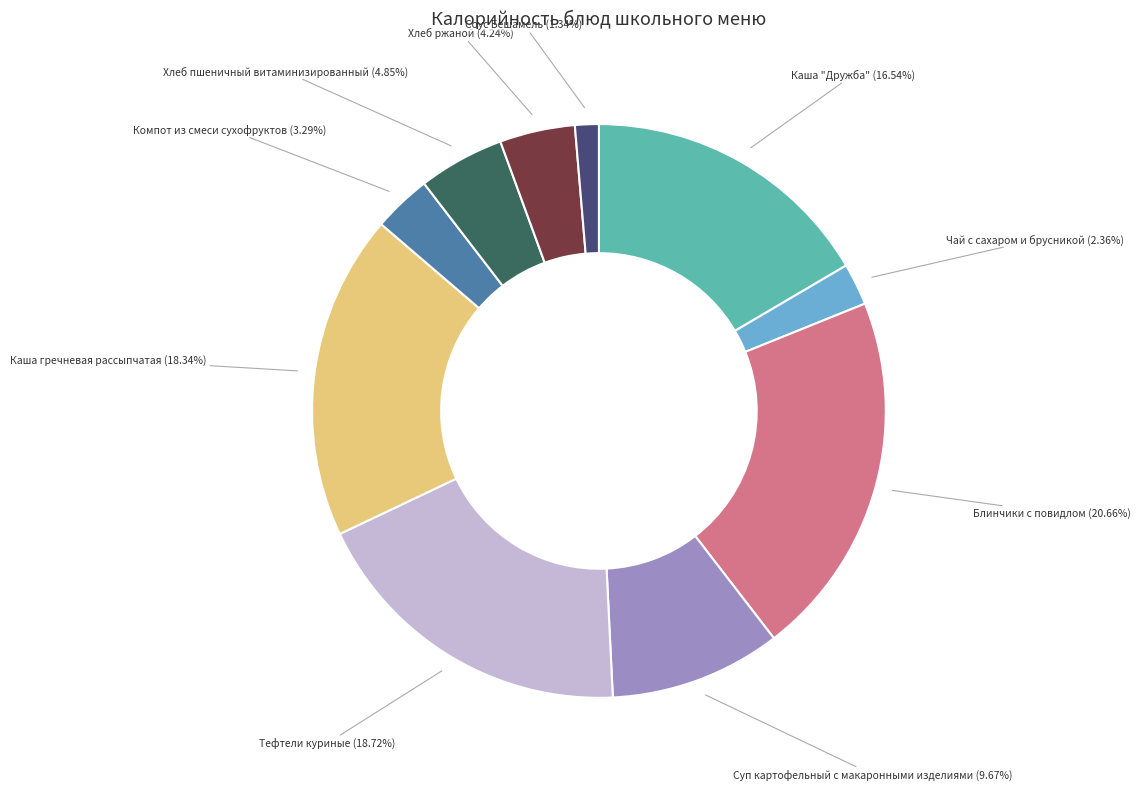

Is there any slice that represents more than half of the pie?

No